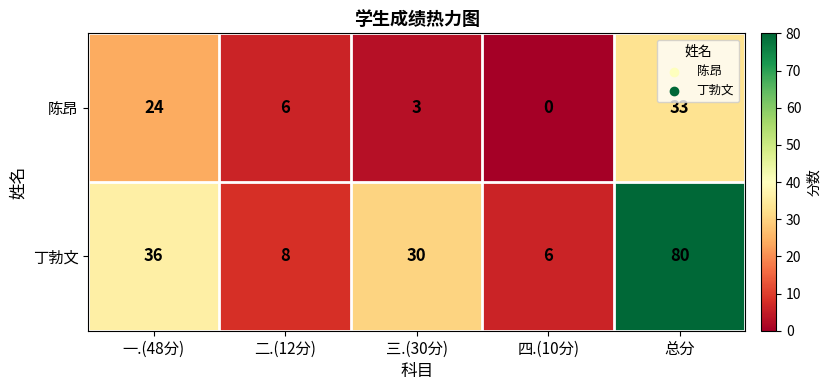

Is it true that 陈昂 equals 7 at 一.(48分)?

False